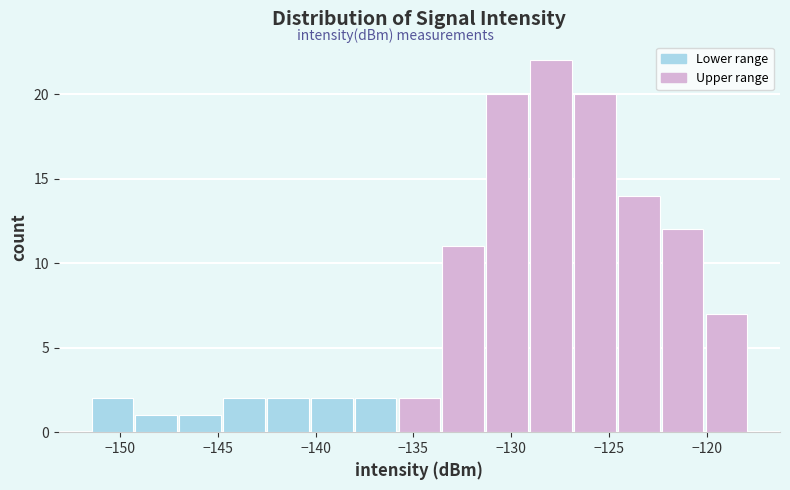

Reading left to right, transcribe this chart: for each bar, give the range it covers on the x-axis and its height. Neither the bar edges nor the heights are printed on the chart, so give them approximately, as read against the axes.

-151.5 to -149.5: 2
-149.5 to -147.0: 1
-147.0 to -145.0: 1
-145.0 to -142.5: 2
-142.5 to -140.5: 2
-140.5 to -138.0: 2
-138.0 to -136.0: 2
-136.0 to -133.5: 2
-133.5 to -131.5: 11
-131.5 to -129.0: 20
-129.0 to -127.0: 22
-127.0 to -124.5: 20
-124.5 to -122.5: 14
-122.5 to -120.0: 12
-120.0 to -118.0: 7